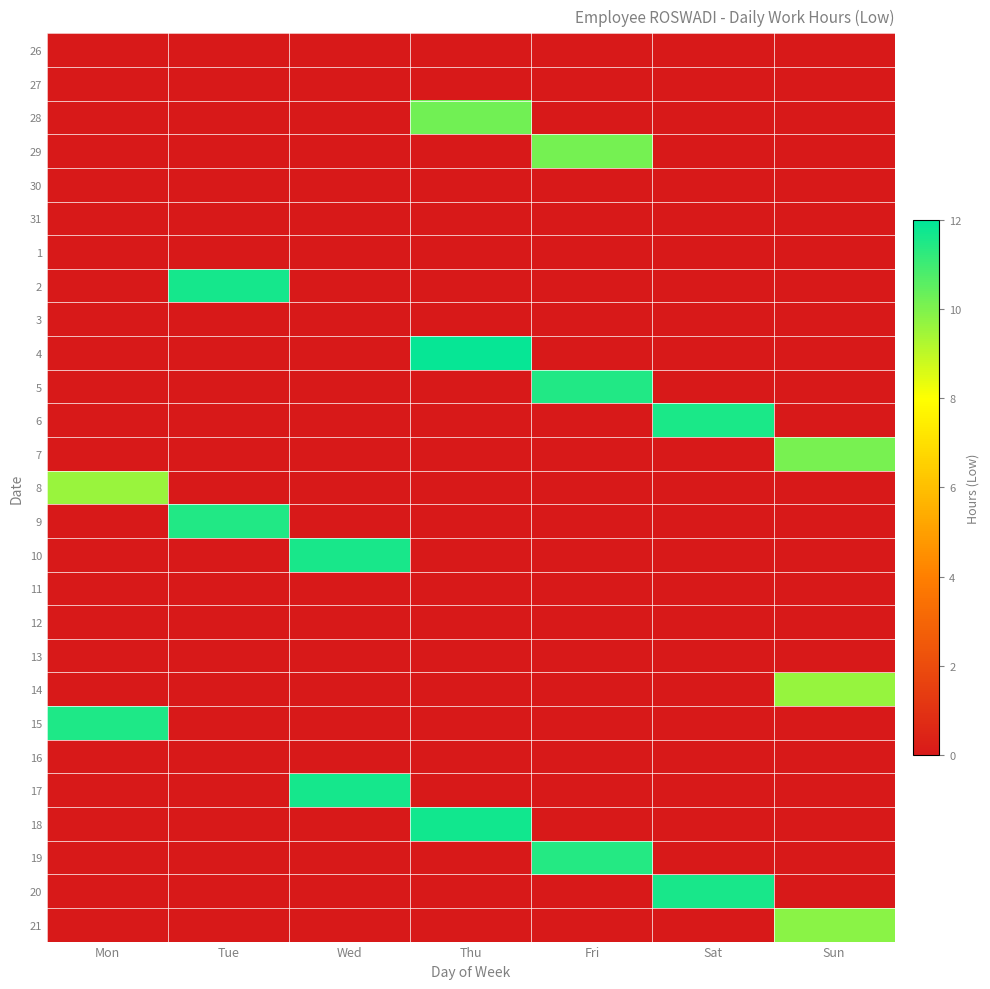

At how many categories does at least one series exceed 5?

7